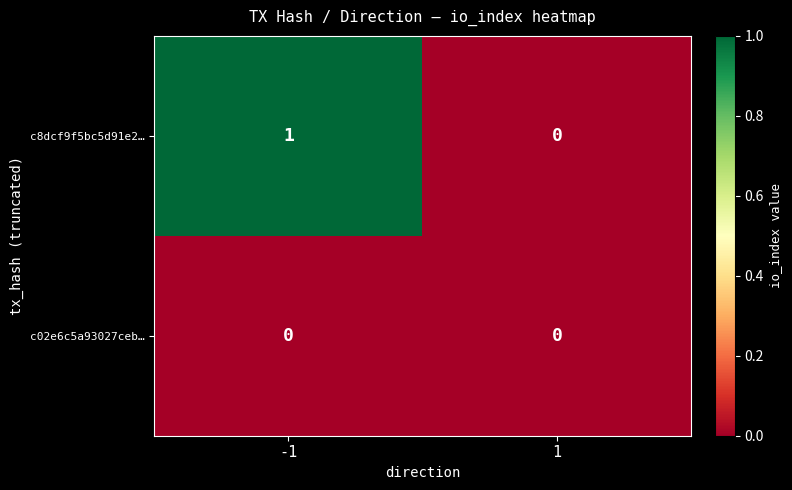

True or false: c8dcf9f5bc5d91e2… has a value of 1 at 1.

False